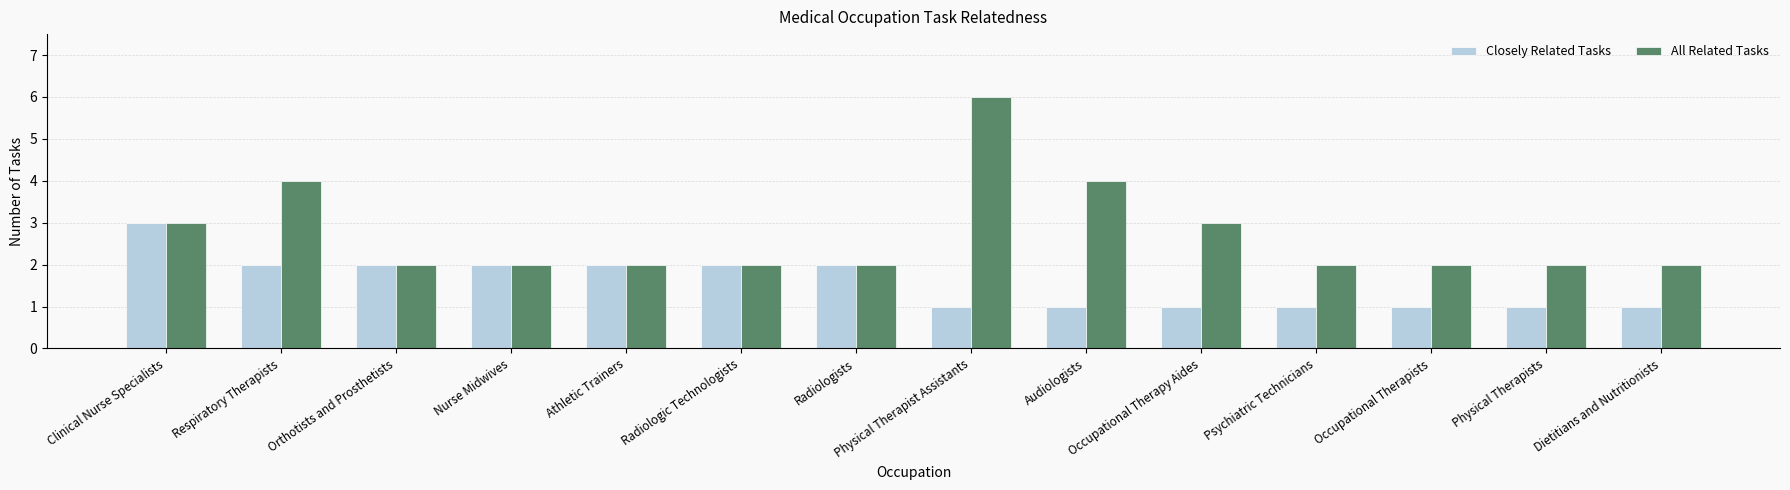

What is the minimum value shown in the chart?

1